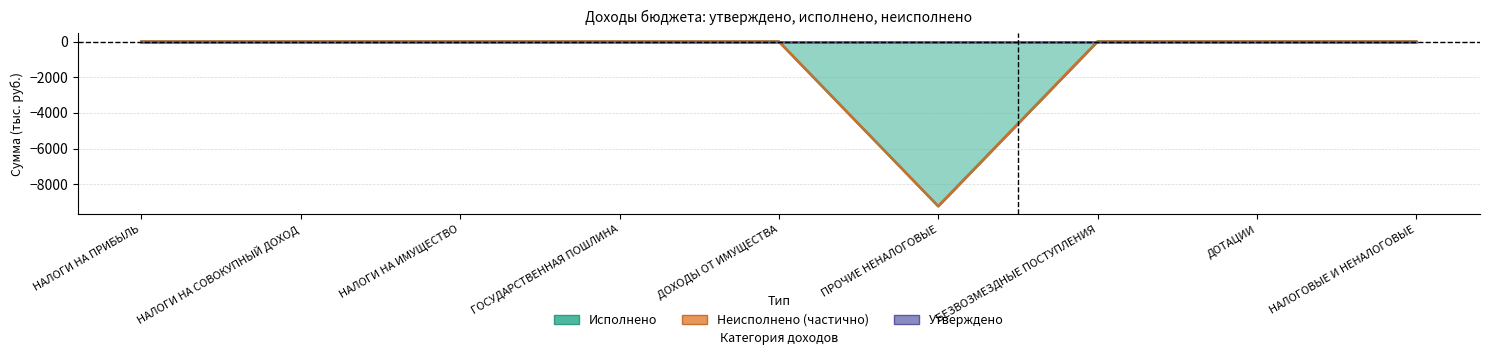

At which category does Исполнено reach its first local peak?

НАЛОГИ НА ИМУЩЕСТВО